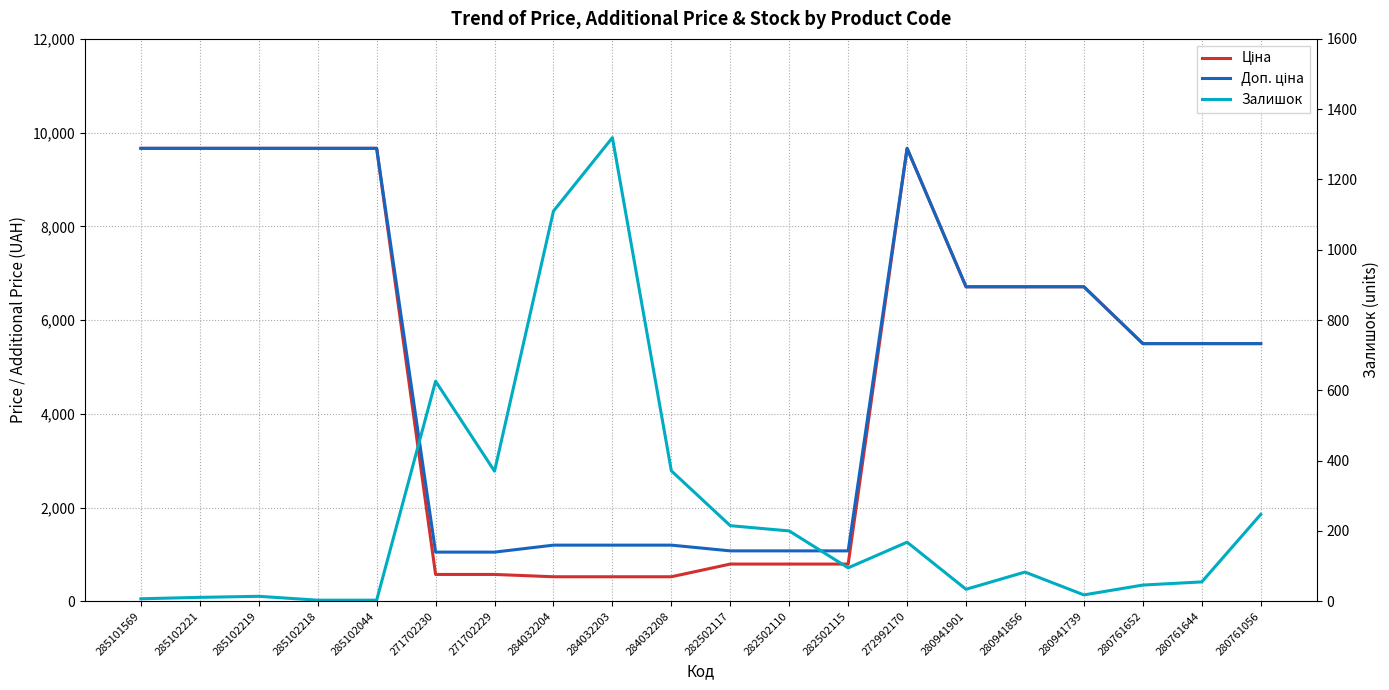

After their last crossing, which series has the higher values: Ціна or Залишок?

Ціна